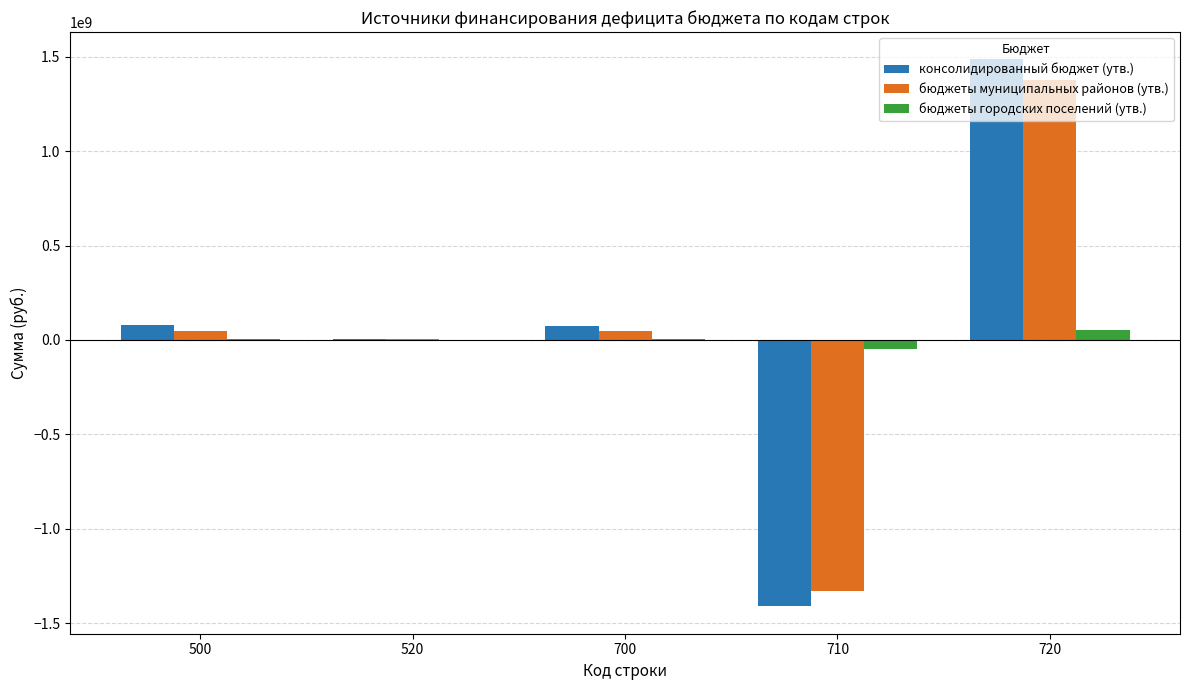

Count the number of categories in the chart.

5